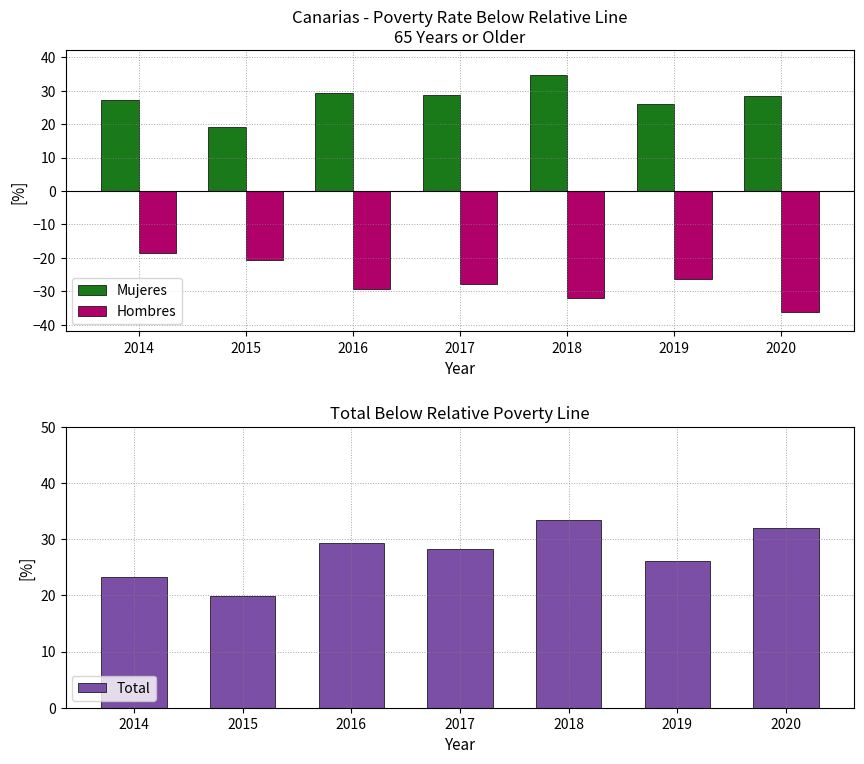

The value of Hombres at 2019 is -26.2. True or false?

True